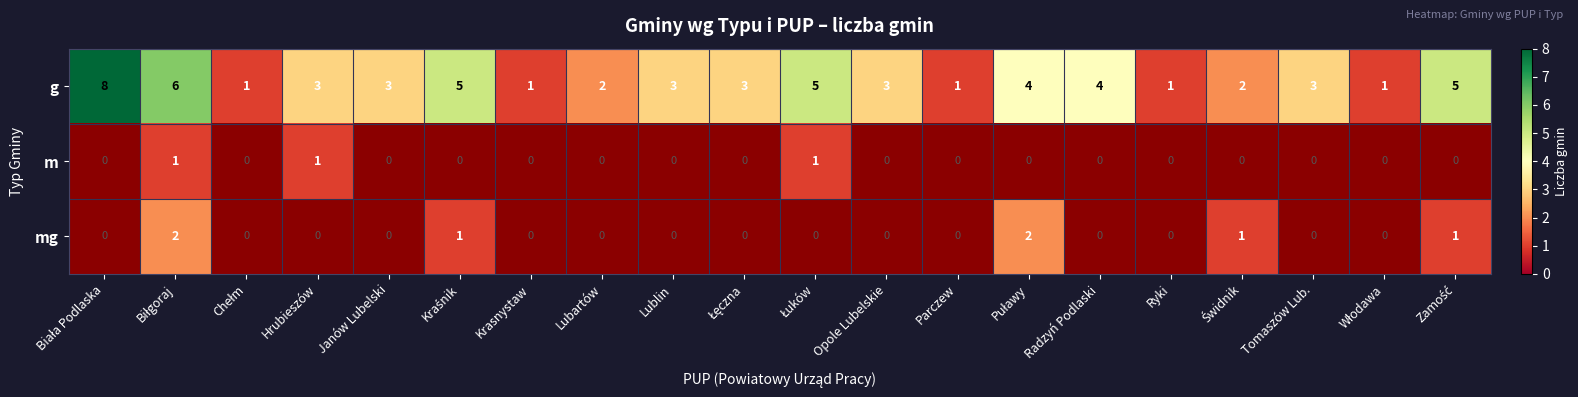

What is the difference between the maximum and second lowest values in the g series?

7